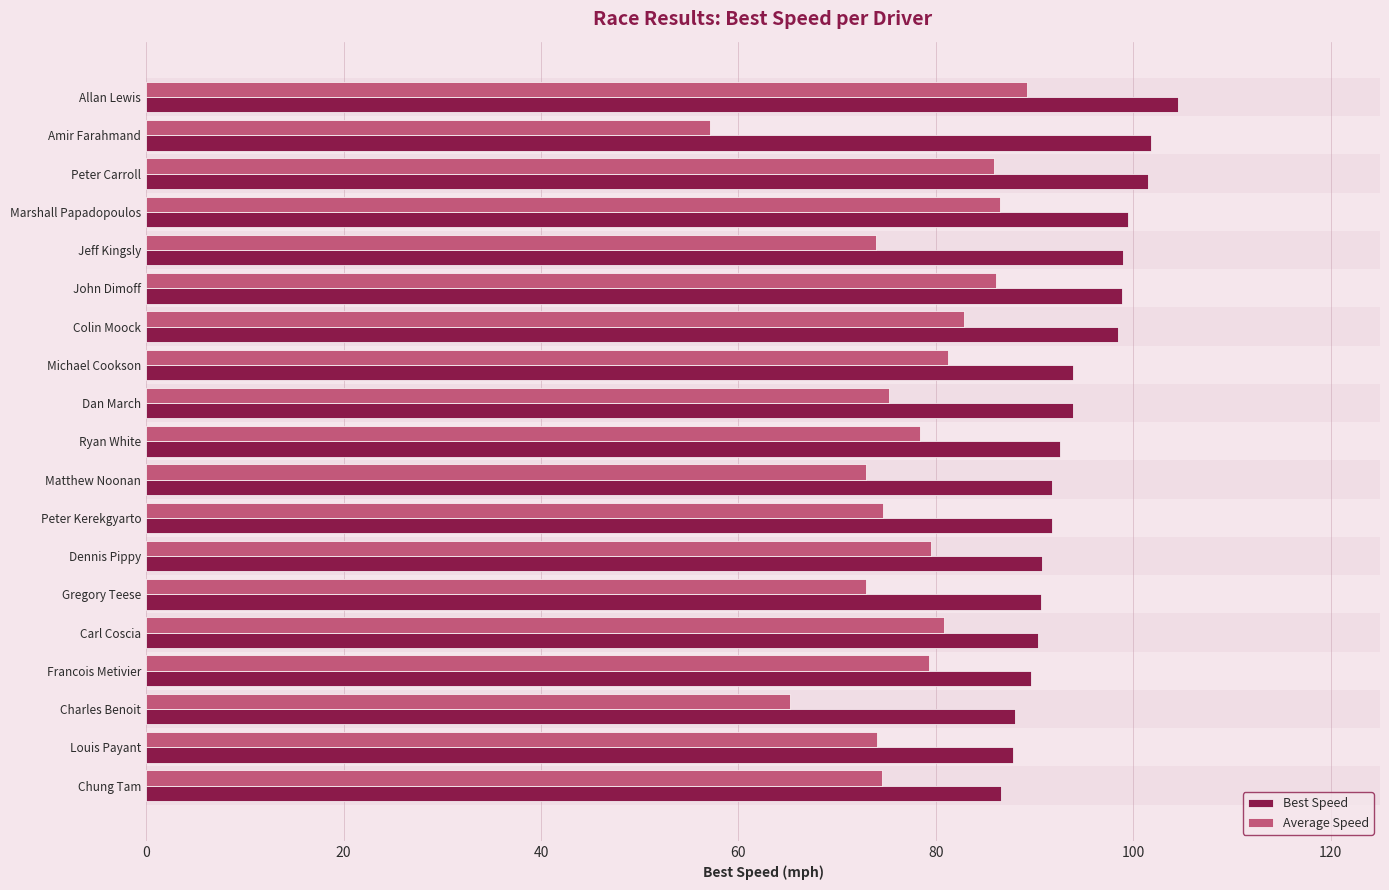

Which category has the highest value in the Average Speed series?

Allan Lewis